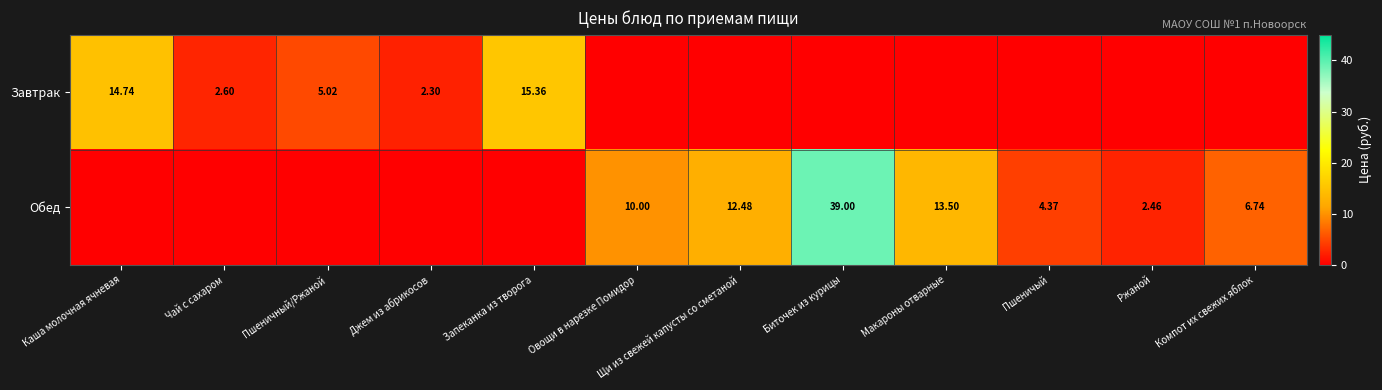

Which label corresponds to the smallest value in the chart?

Овощи в нарезке Помидор